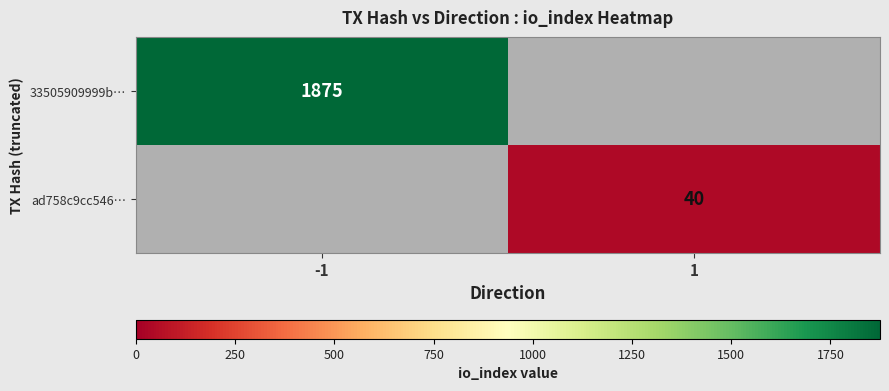

Which has a higher value, 1 or -1?

-1